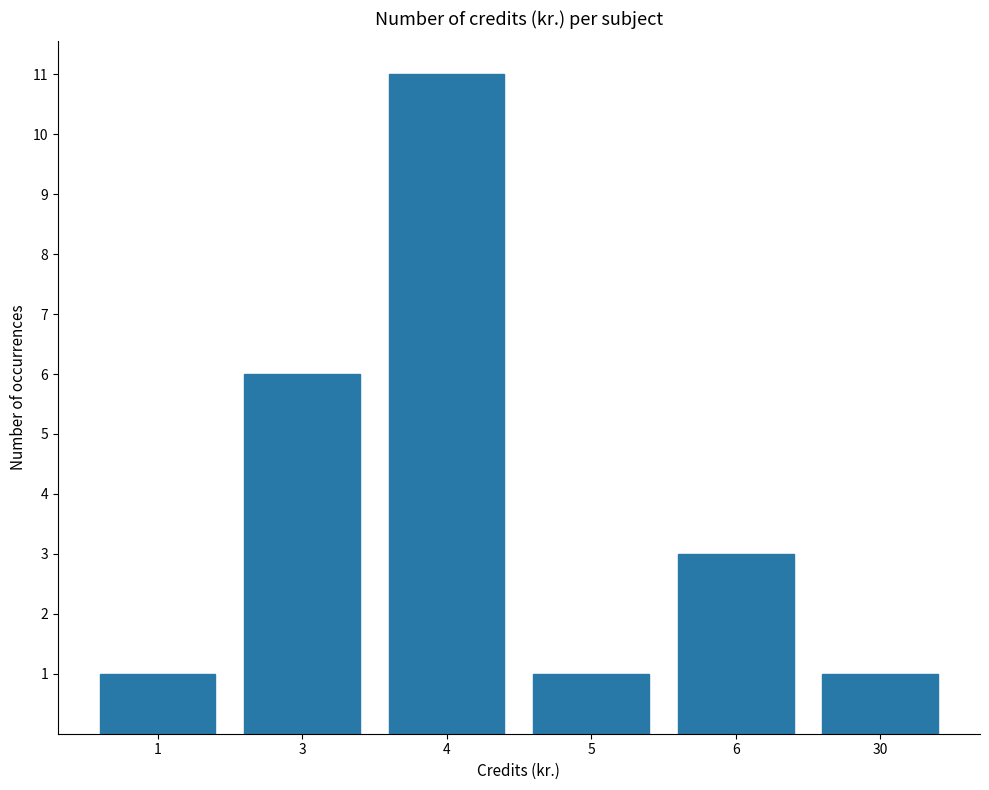

Reading right to left, transcribe all the data shown in this chart.

30=1	6=3	5=1	4=11	3=6	1=1